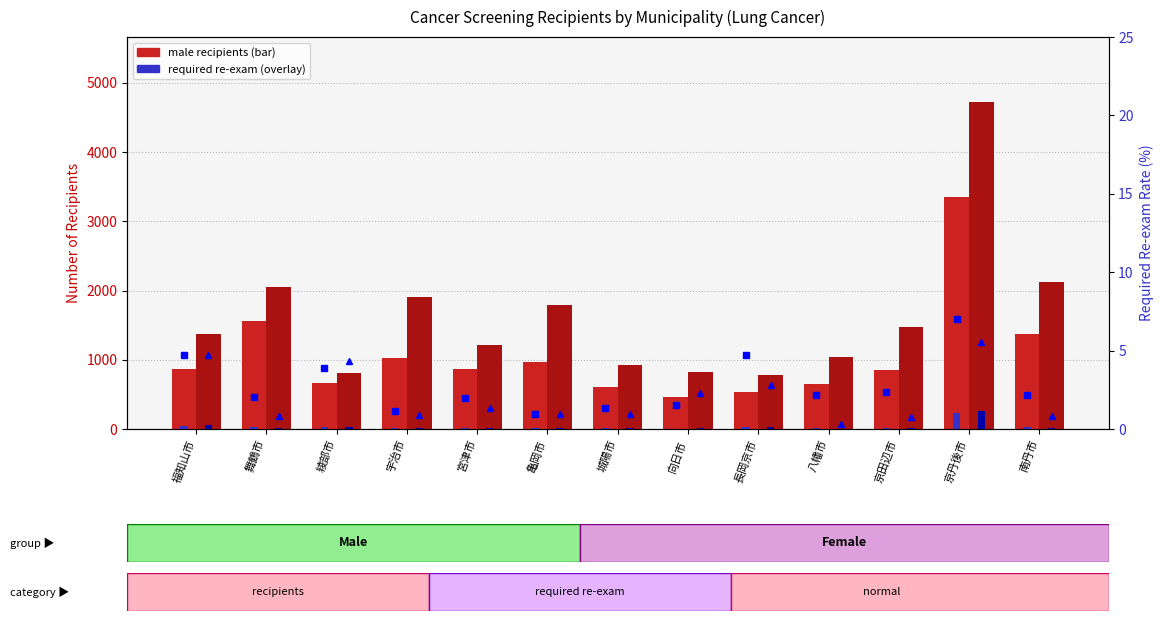

What is the label of the 8th bar from the right?

亀岡市